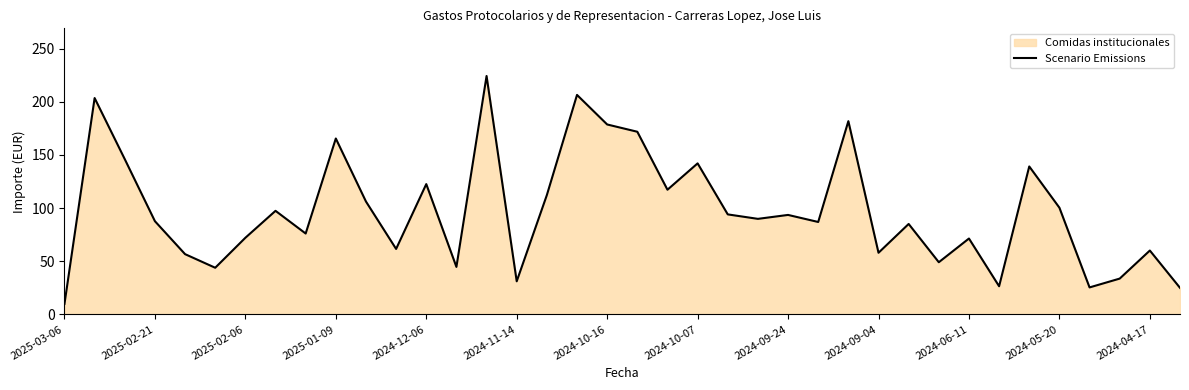

Reading left to right, extract all data points from this chart.

9.8	203.4	145.9	87.6	56.6	43.8	72.0	97.3	76.0	165.4	106.1	61.5	122.5	44.6	224.2	31.1	112.2	206.4	178.6	171.8	117.2	142.0	94.0	89.8	93.5	86.9	181.7	57.9	85.0	49.0	71.3	26.4	139.1	100.3	25.3	33.6	60.0	24.9